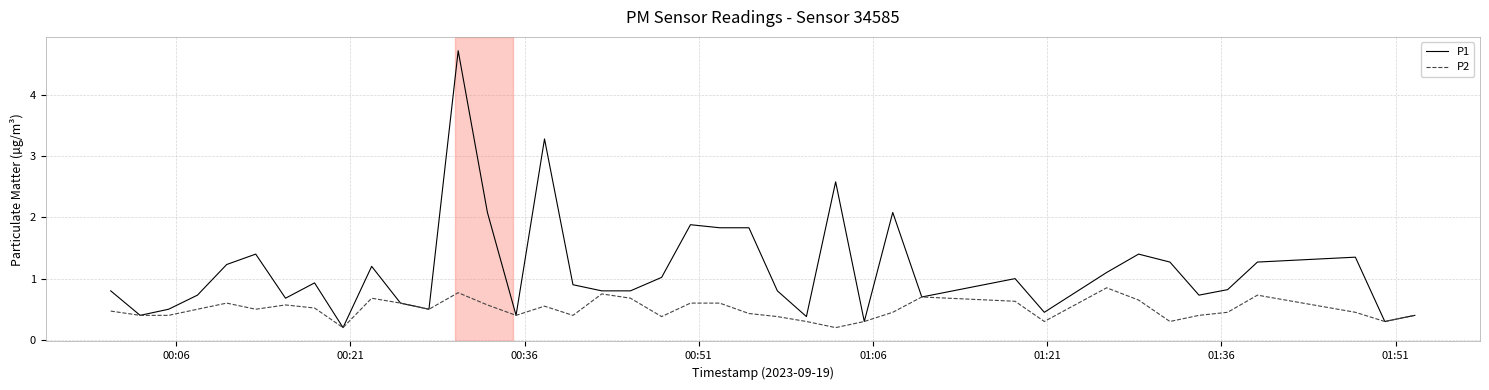

Which series has the largest range (max minus min)?

P1